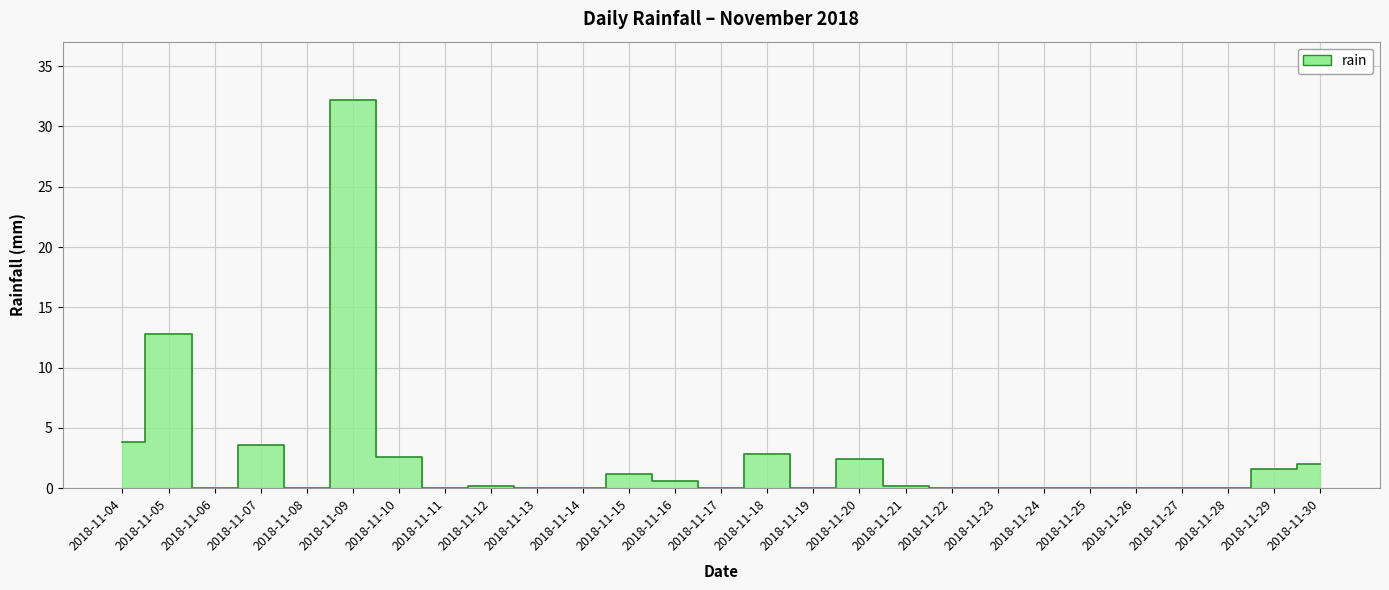

Rank the categories by value from highest to lowest.

2018-11-09, 2018-11-05, 2018-11-04, 2018-11-07, 2018-11-18, 2018-11-10, 2018-11-20, 2018-11-30, 2018-11-29, 2018-11-15, 2018-11-16, 2018-11-12, 2018-11-21, 2018-11-06, 2018-11-08, 2018-11-11, 2018-11-13, 2018-11-14, 2018-11-17, 2018-11-19, 2018-11-22, 2018-11-23, 2018-11-24, 2018-11-25, 2018-11-26, 2018-11-27, 2018-11-28